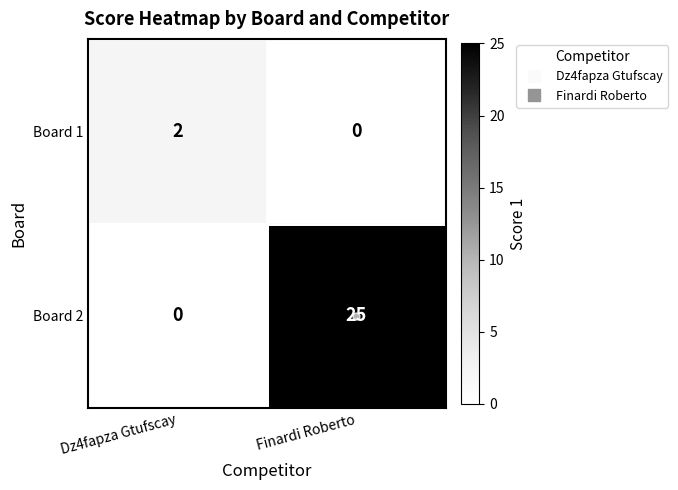

What is the difference between the Board 2 values at Finardi Roberto and Dz4fapza Gtufscay?

25